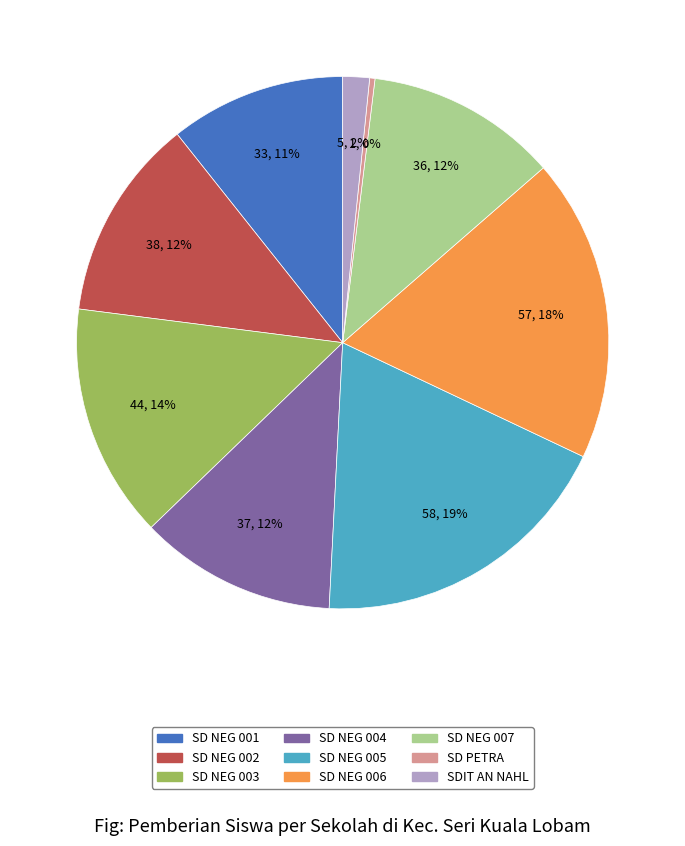

To the nearest percent, what is the average slice percentage?

11%